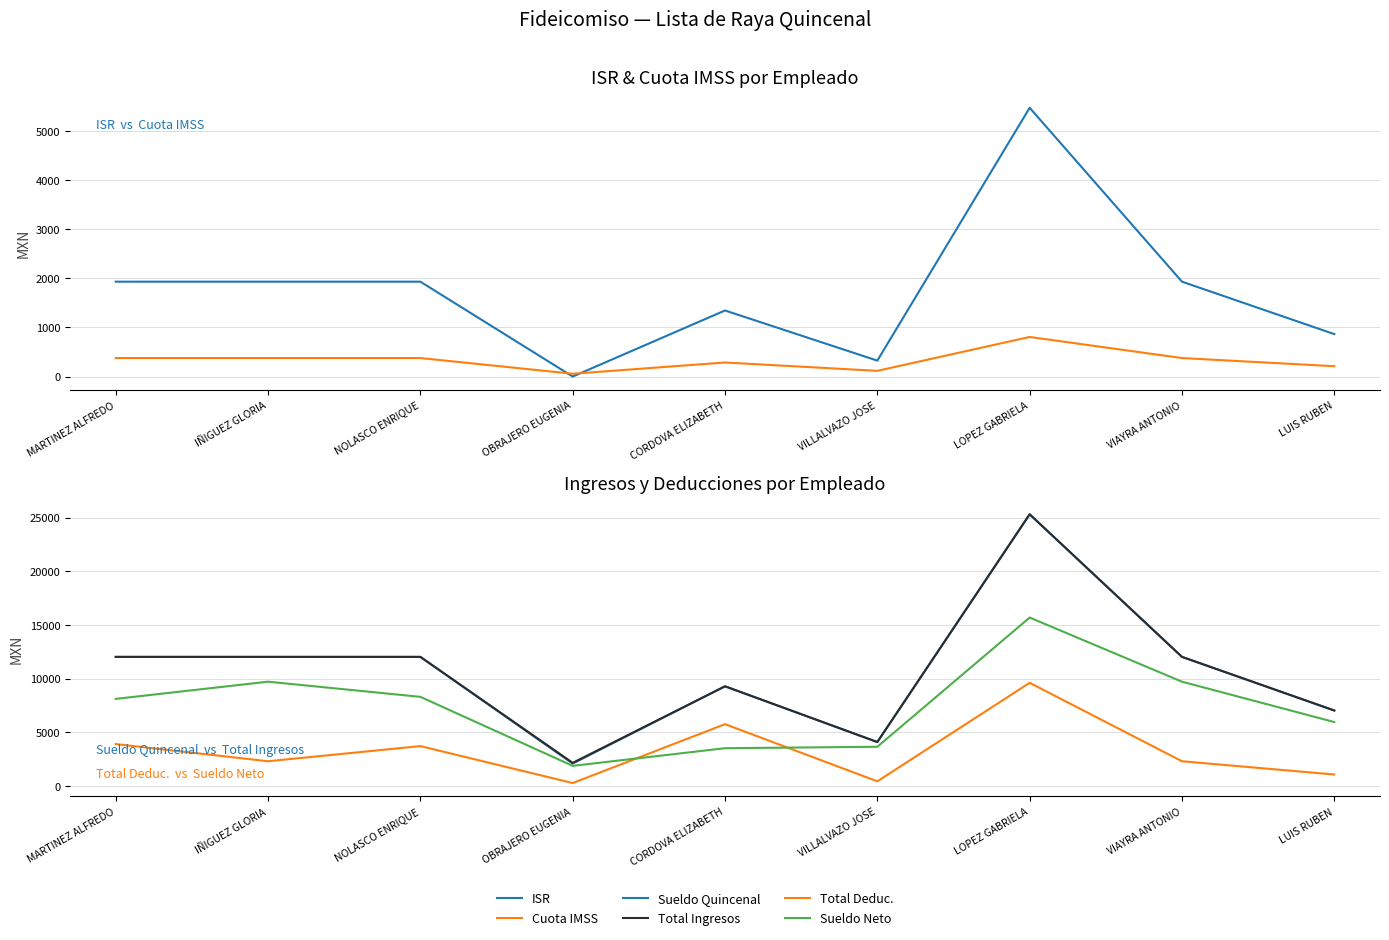

Reading left to right, what are all the values shown in this chart?

ISR: MARTINEZ ALFREDO=1932.8	IÑIGUEZ GLORIA=1932.8	NOLASCO ENRIQUE=1932.8	OBRAJERO EUGENIA=0.0	CORDOVA ELIZABETH=1346.0	VILLALVAZO JOSE=324.5	LOPEZ GABRIELA=5475.1	VIAYRA ANTONIO=1932.8	LUIS RUBEN=864.5
Cuota IMSS: MARTINEZ ALFREDO=377.1	IÑIGUEZ GLORIA=377.1	NOLASCO ENRIQUE=377.1	OBRAJERO EUGENIA=57.2	CORDOVA ELIZABETH=286.3	VILLALVAZO JOSE=116.4	LOPEZ GABRIELA=806.5	VIAYRA ANTONIO=377.1	LUIS RUBEN=210.6
Sueldo Quincenal: MARTINEZ ALFREDO=12028.8	IÑIGUEZ GLORIA=12028.8	NOLASCO ENRIQUE=12028.8	OBRAJERO EUGENIA=2092.9	CORDOVA ELIZABETH=9289.4	VILLALVAZO JOSE=4098.8	LOPEZ GABRIELA=25307.2	VIAYRA ANTONIO=12028.8	LUIS RUBEN=7035.0
Total Ingresos: MARTINEZ ALFREDO=12028.8	IÑIGUEZ GLORIA=12028.8	NOLASCO ENRIQUE=12028.8	OBRAJERO EUGENIA=2160.4	CORDOVA ELIZABETH=9289.4	VILLALVAZO JOSE=4098.8	LOPEZ GABRIELA=25307.2	VIAYRA ANTONIO=12028.8	LUIS RUBEN=7035.0
Total Deduc.: MARTINEZ ALFREDO=3910.0	IÑIGUEZ GLORIA=2310.0	NOLASCO ENRIQUE=3721.8	OBRAJERO EUGENIA=279.4	CORDOVA ELIZABETH=5764.9	VILLALVAZO JOSE=440.9	LOPEZ GABRIELA=9614.9	VIAYRA ANTONIO=2310.0	LUIS RUBEN=1075.1
Sueldo Neto: MARTINEZ ALFREDO=8118.8	IÑIGUEZ GLORIA=9718.8	NOLASCO ENRIQUE=8307.0	OBRAJERO EUGENIA=1881.0	CORDOVA ELIZABETH=3524.5	VILLALVAZO JOSE=3657.8	LOPEZ GABRIELA=15692.3	VIAYRA ANTONIO=9718.8	LUIS RUBEN=5959.9